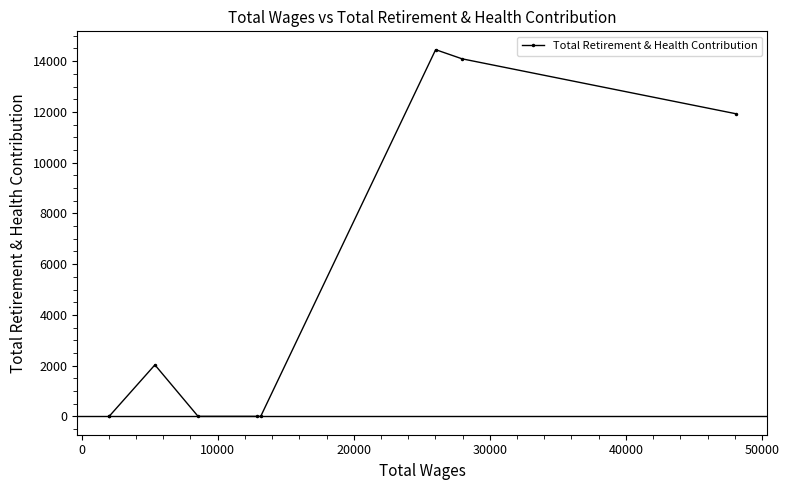

What is the difference between the second highest and minimum values?

14091